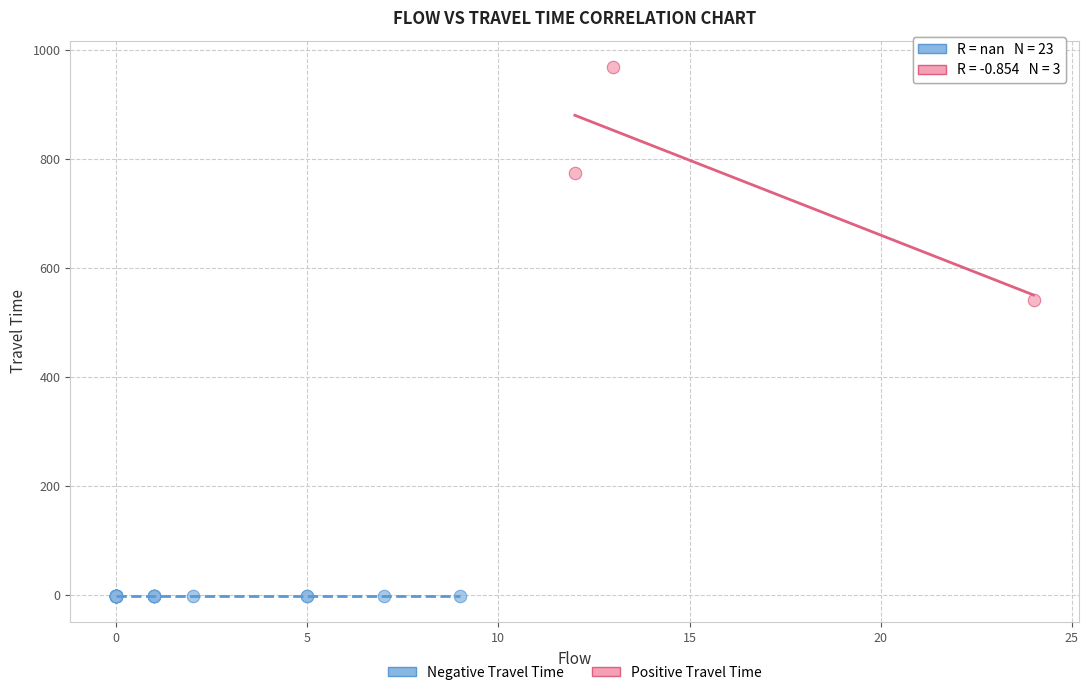

Which series reaches the minimum Y coordinate?

Negative Travel Time